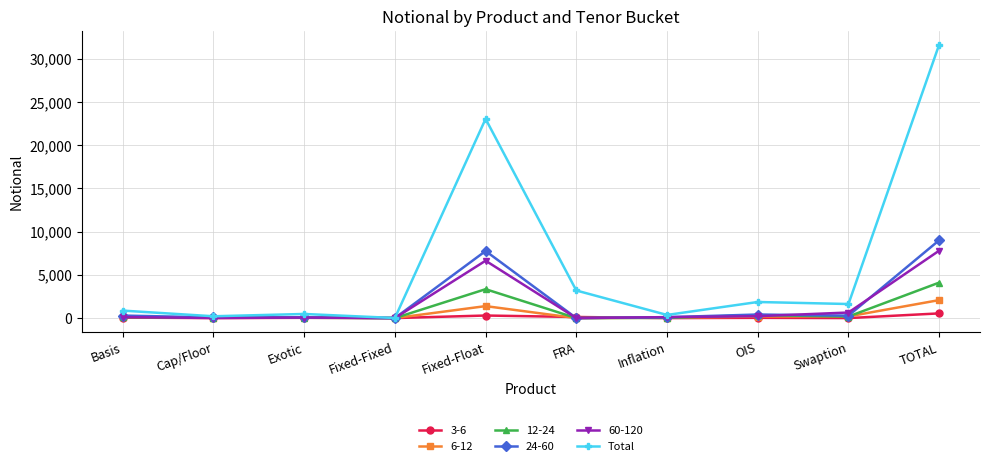

The 12-24 series shows 2452 at TOTAL. True or false?

False